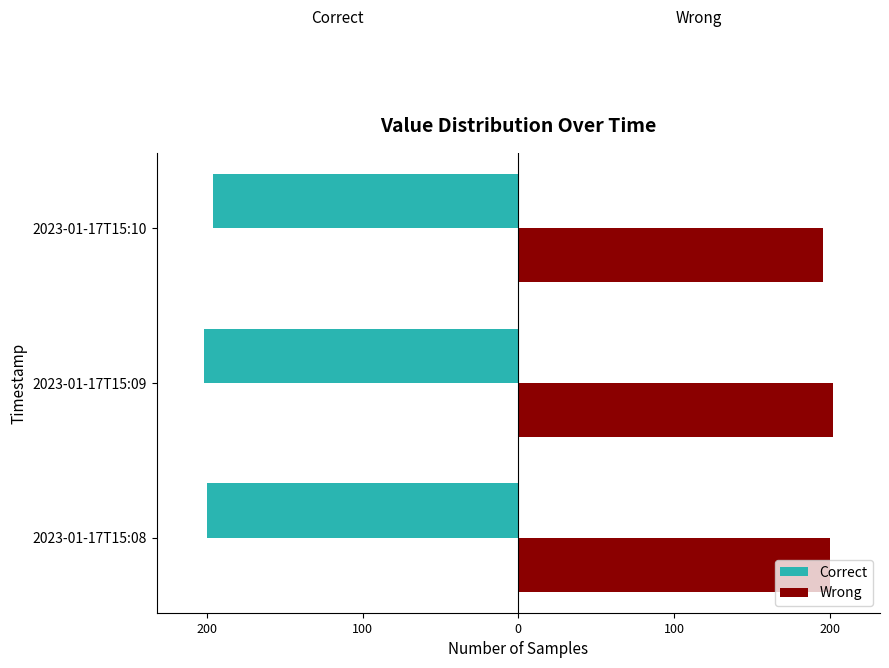

What are all the series names shown in the legend?

Correct, Wrong